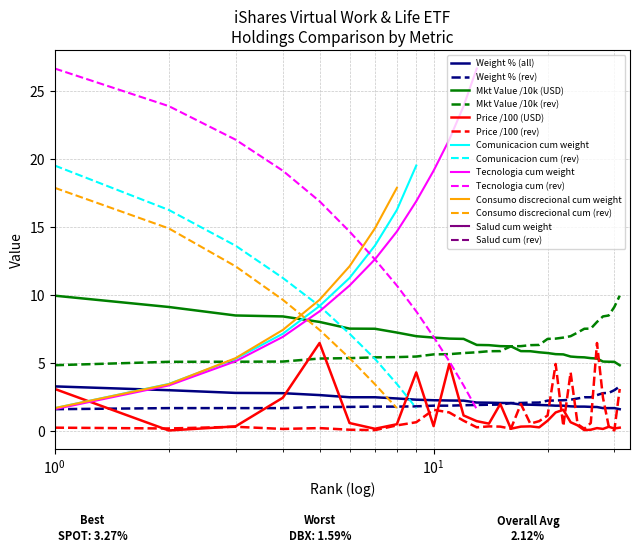

What is the maximum value for Price /100 (rev)?

6.5